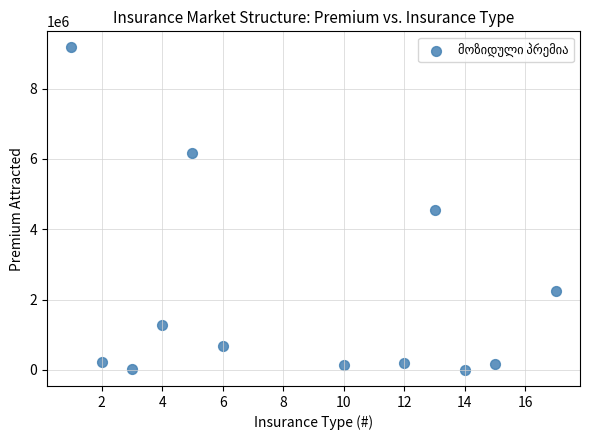

What is the average X value?

8.5